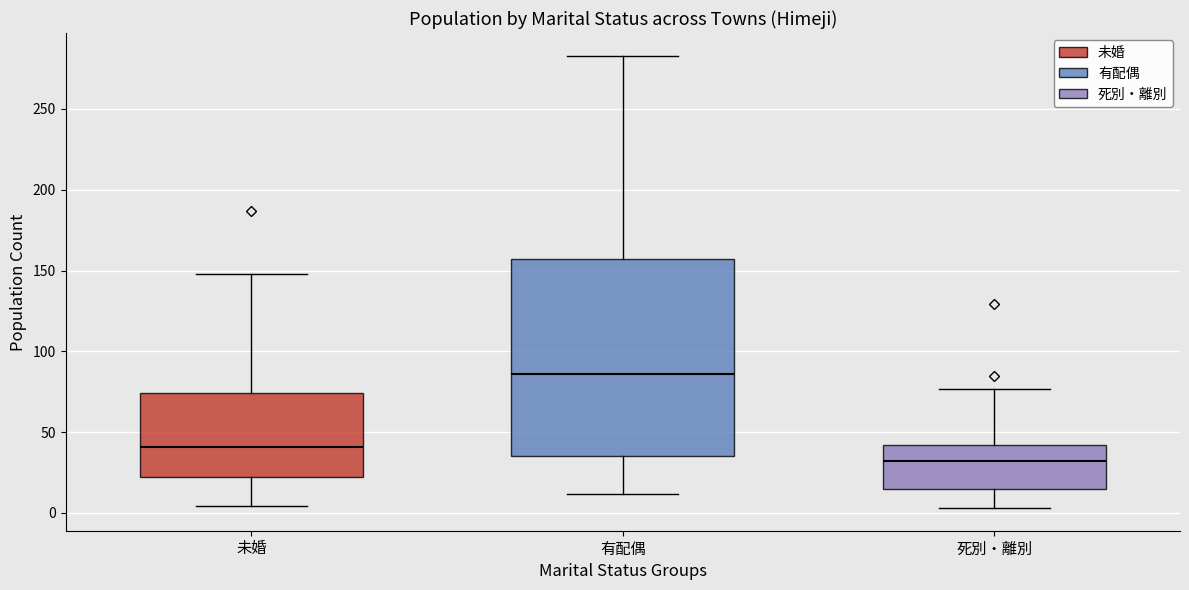

Reading left to right, read every box against the y-axis: the position of its median line, the range the box covers, and the ends of its whiskers. The values are not printed on the chart, so give them approximately, as read against the axis.

未婚: median 40, box 20 to 75, whiskers 5 to 150
有配偶: median 85, box 35 to 155, whiskers 10 to 285
死別・離別: median 30, box 15 to 40, whiskers 5 to 75